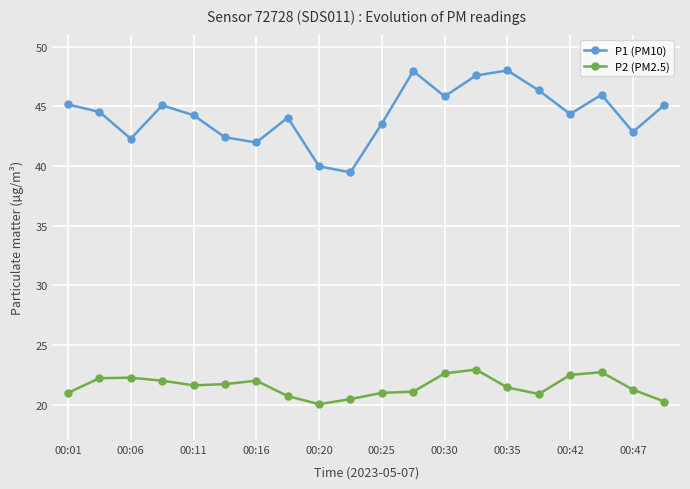

True or false: P2 (PM2.5) and P1 (PM10) intersect in this chart.

False